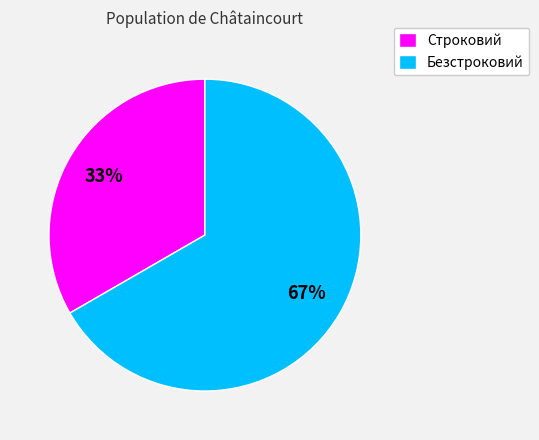

To the nearest percent, what portion does Безстроковий represent?

67%